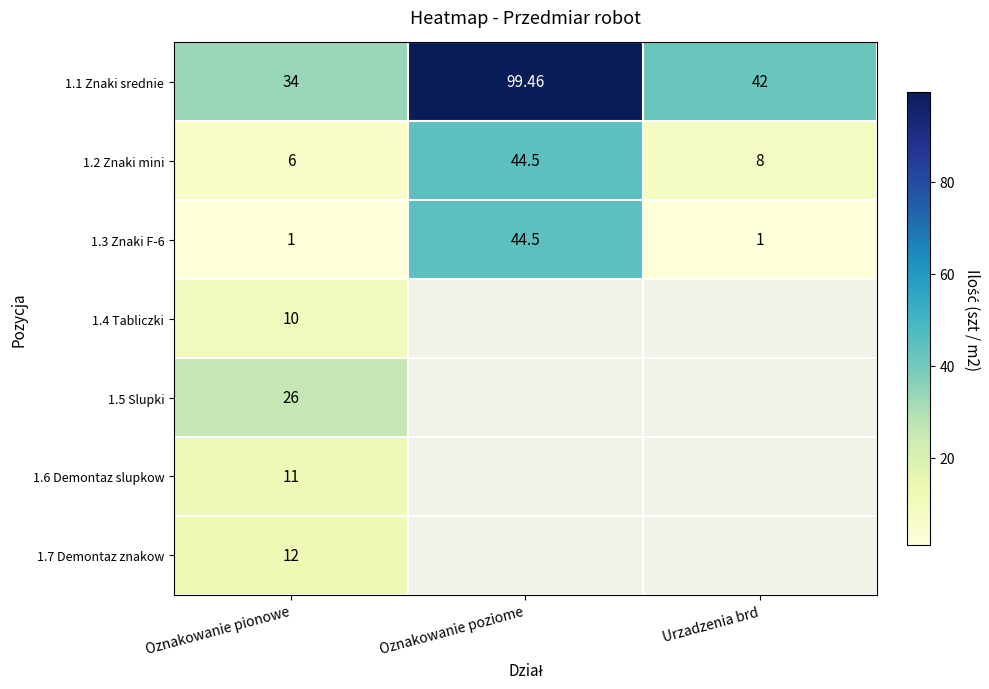

What is the difference between the highest and lowest values at Urzadzenia brd?

41.0